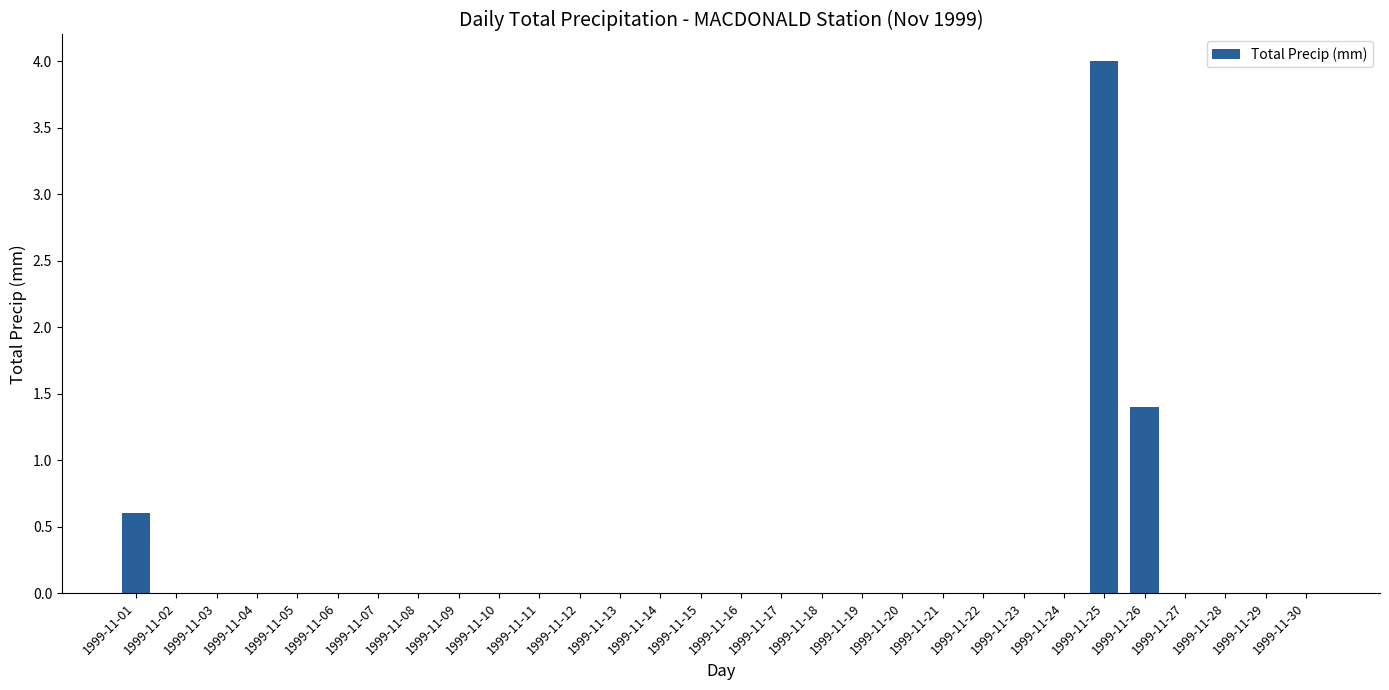

Is it true that the value at 1999-11-05 is 2.4?

False